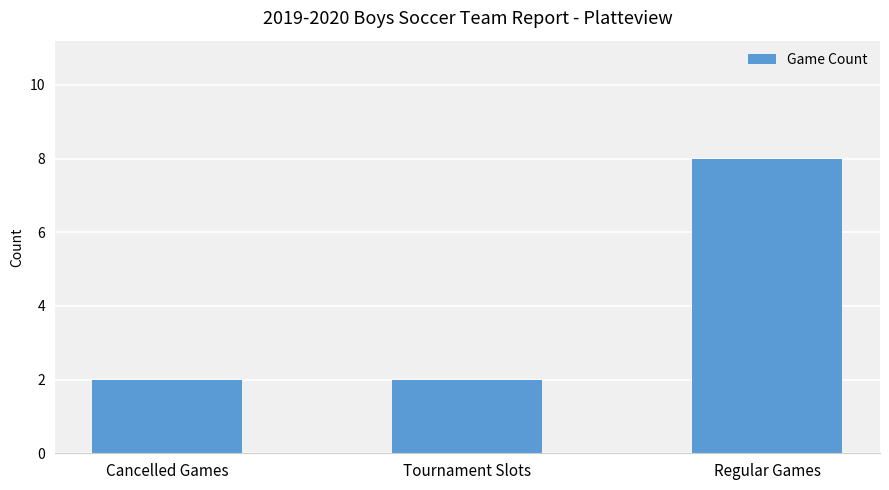

What is the change in value from Cancelled Games to Regular Games?

+6